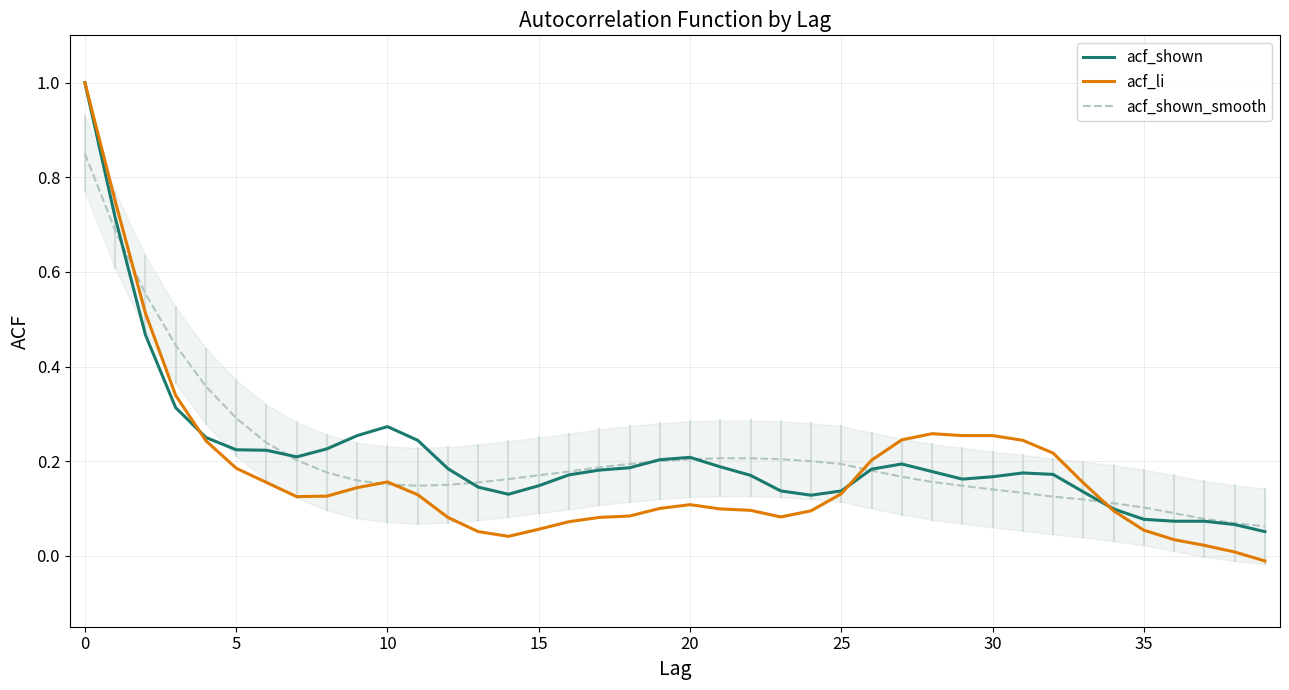

What is the value of the acf_shown point at the 20th from the left?

0.2